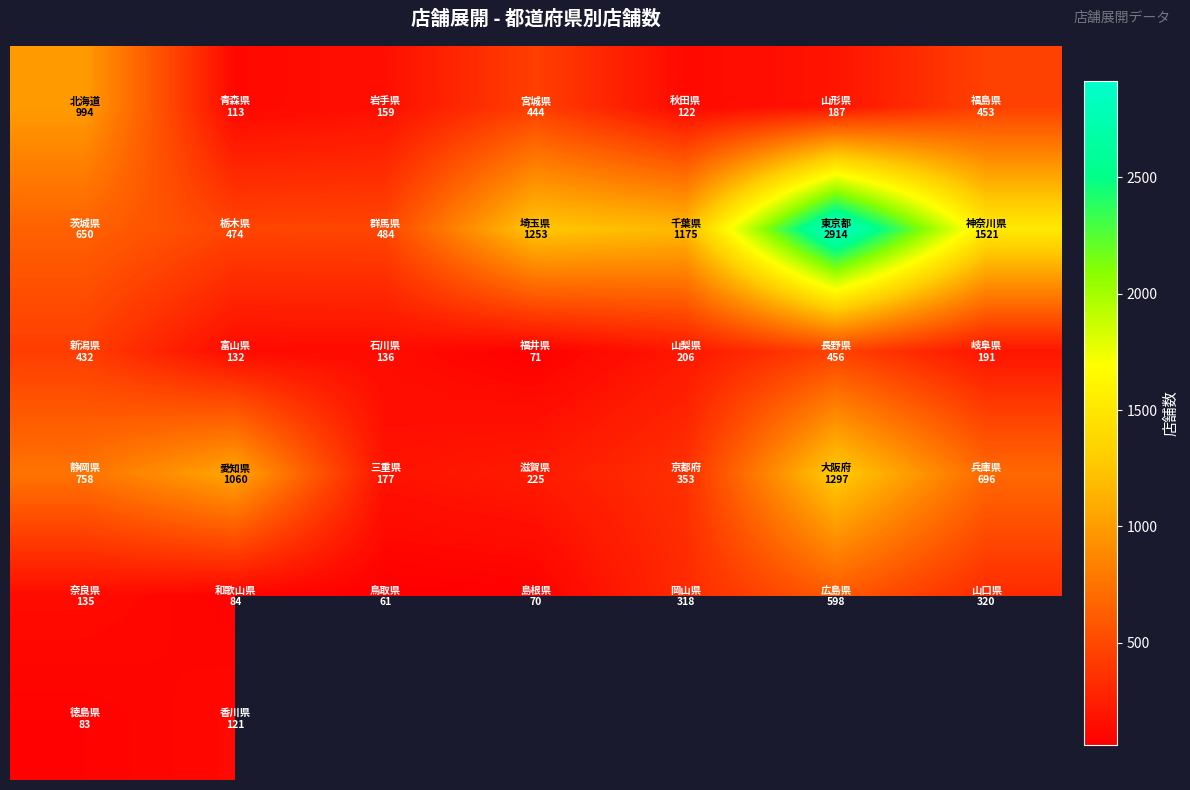

What is the total value across all series at 0?

3052.0